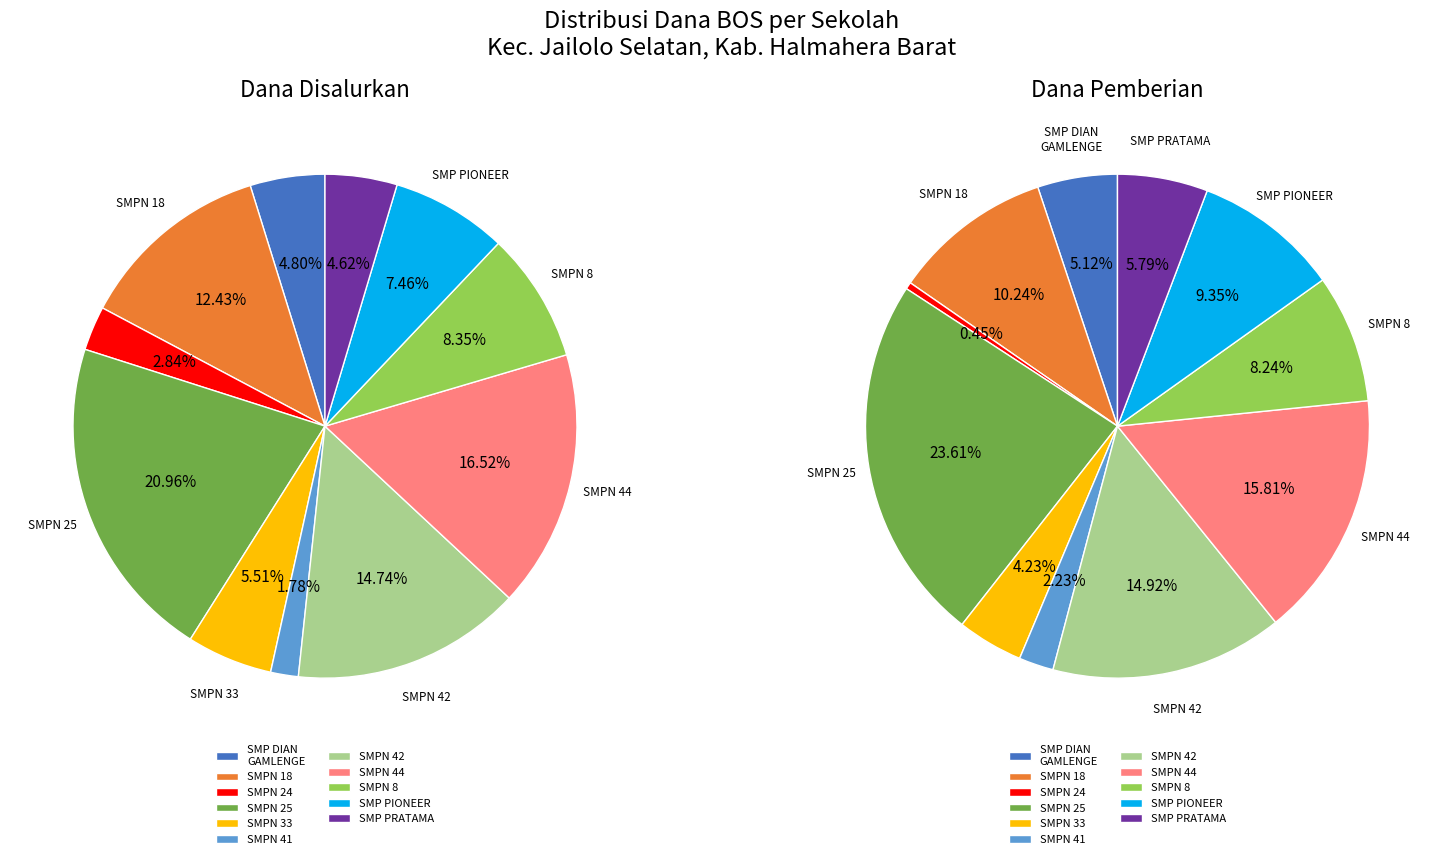

Which slice is the largest?

SMP NEGERI 25 HALMAHERA BARAT